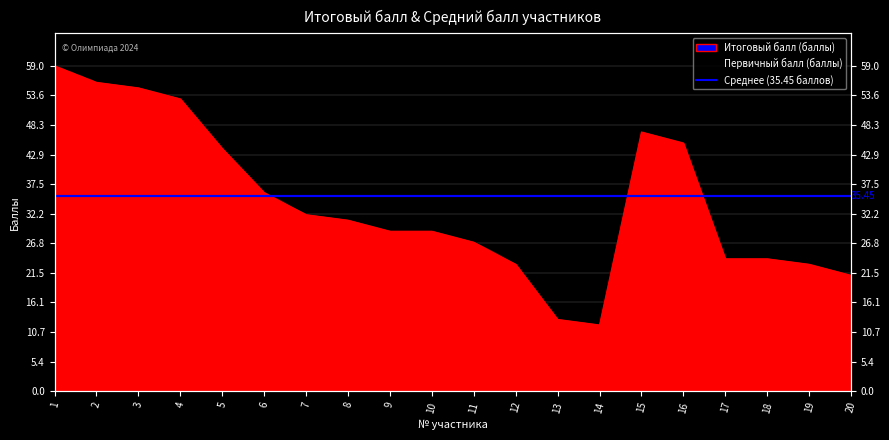

At which category does the data reach its first local peak?

15